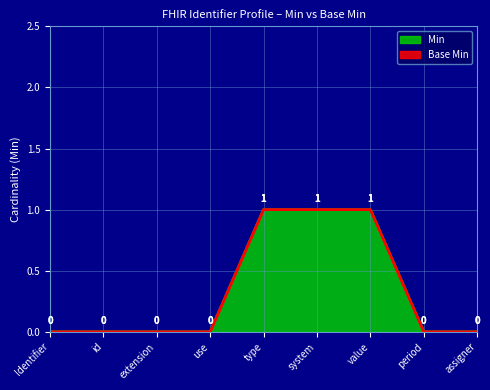

The value of Min at type is 0. True or false?

False